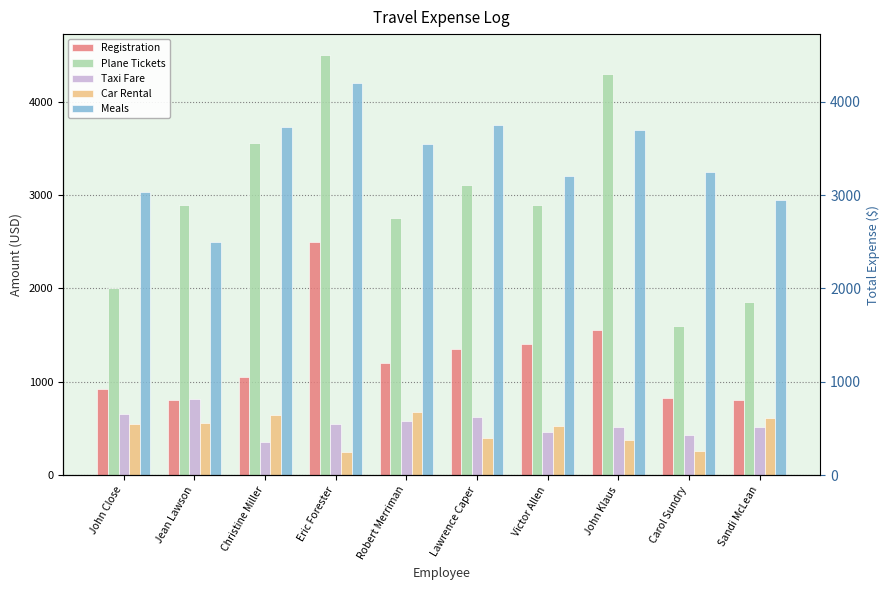

What is the spread (max minus min) of values at Christine Miller?

3375